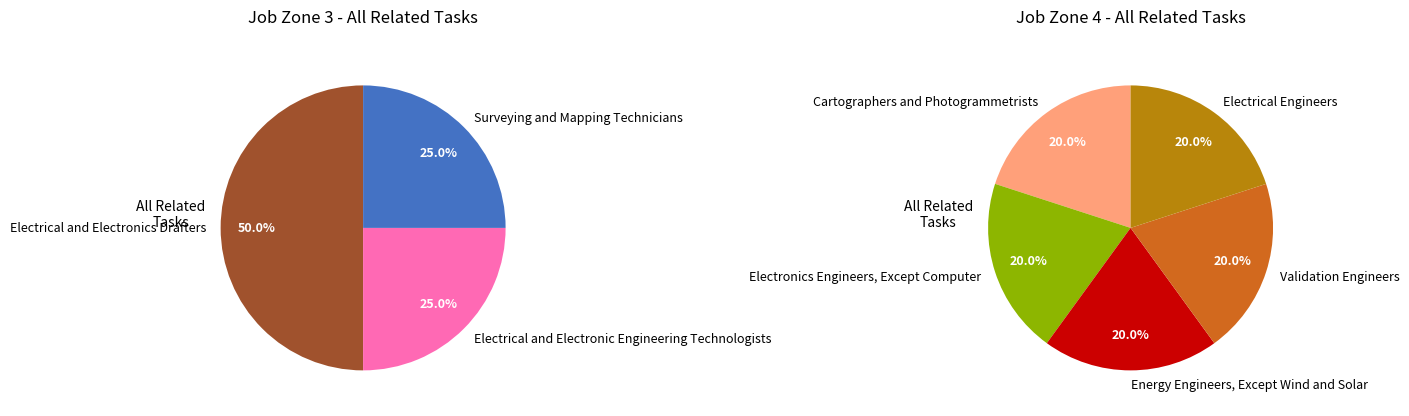

Which slice is the largest?

Electrical and Electronics Drafters